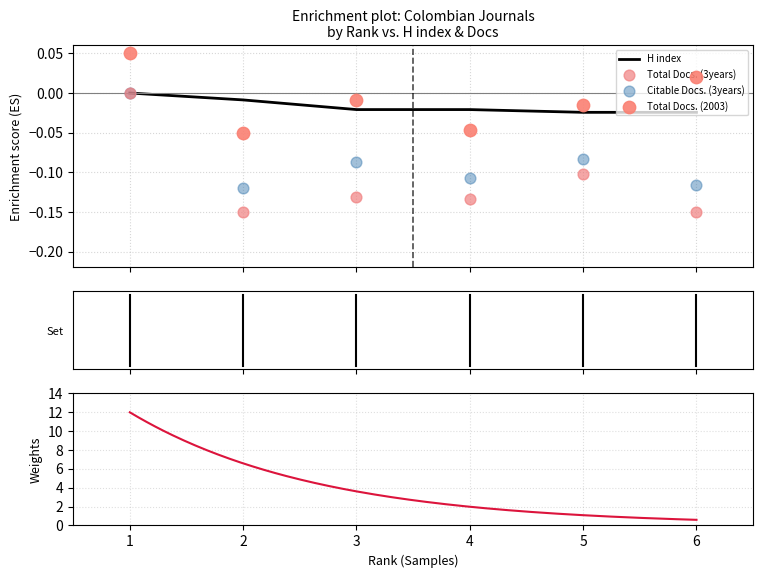

What is the total value across all series at 2?

-0.3